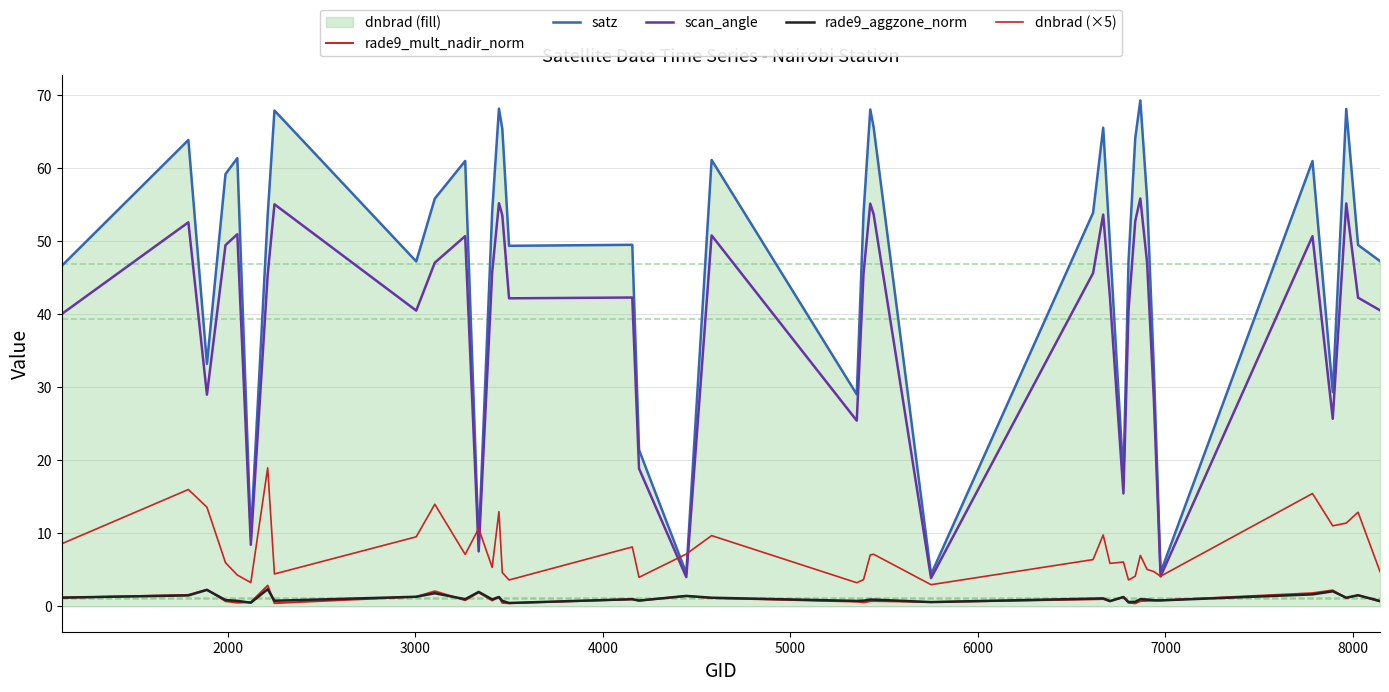

Does the chart display data point markers on the line(s)?

No